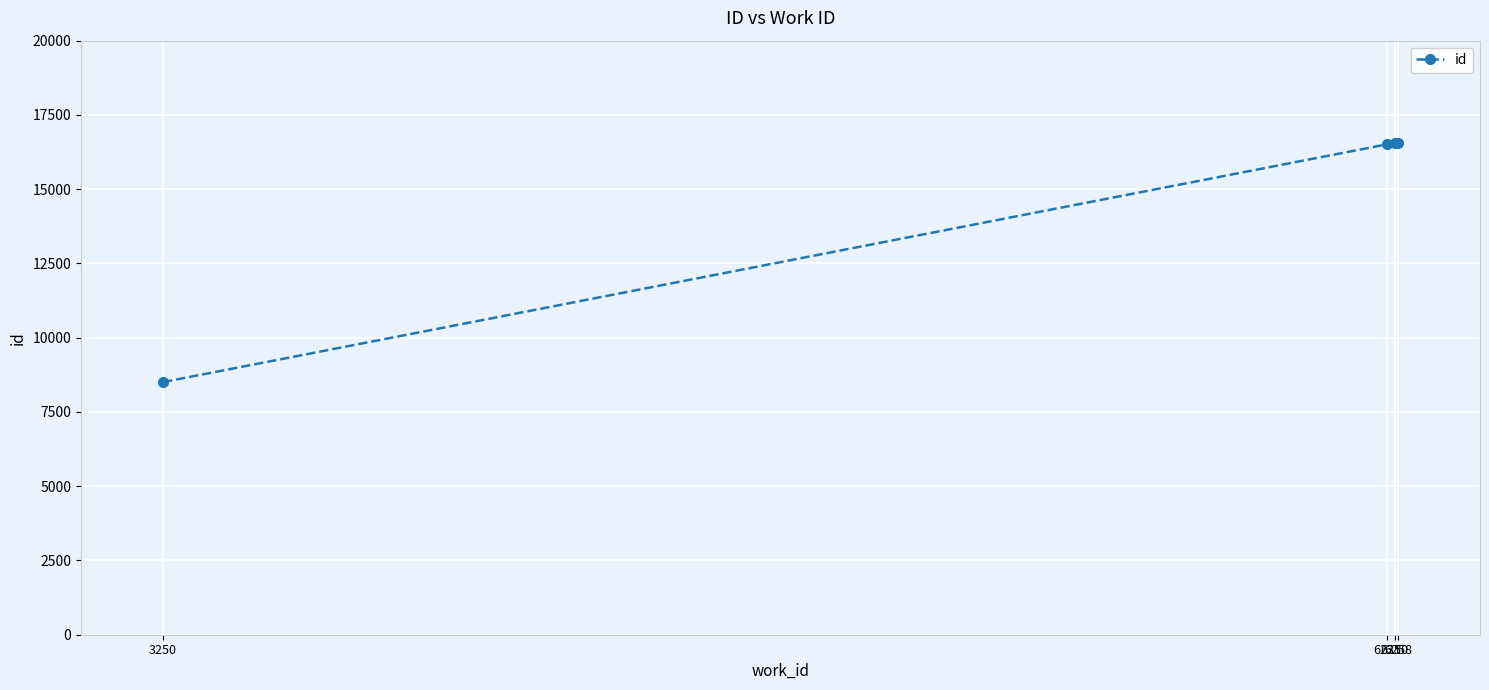

What is the value of the 3rd point from the left?

16550